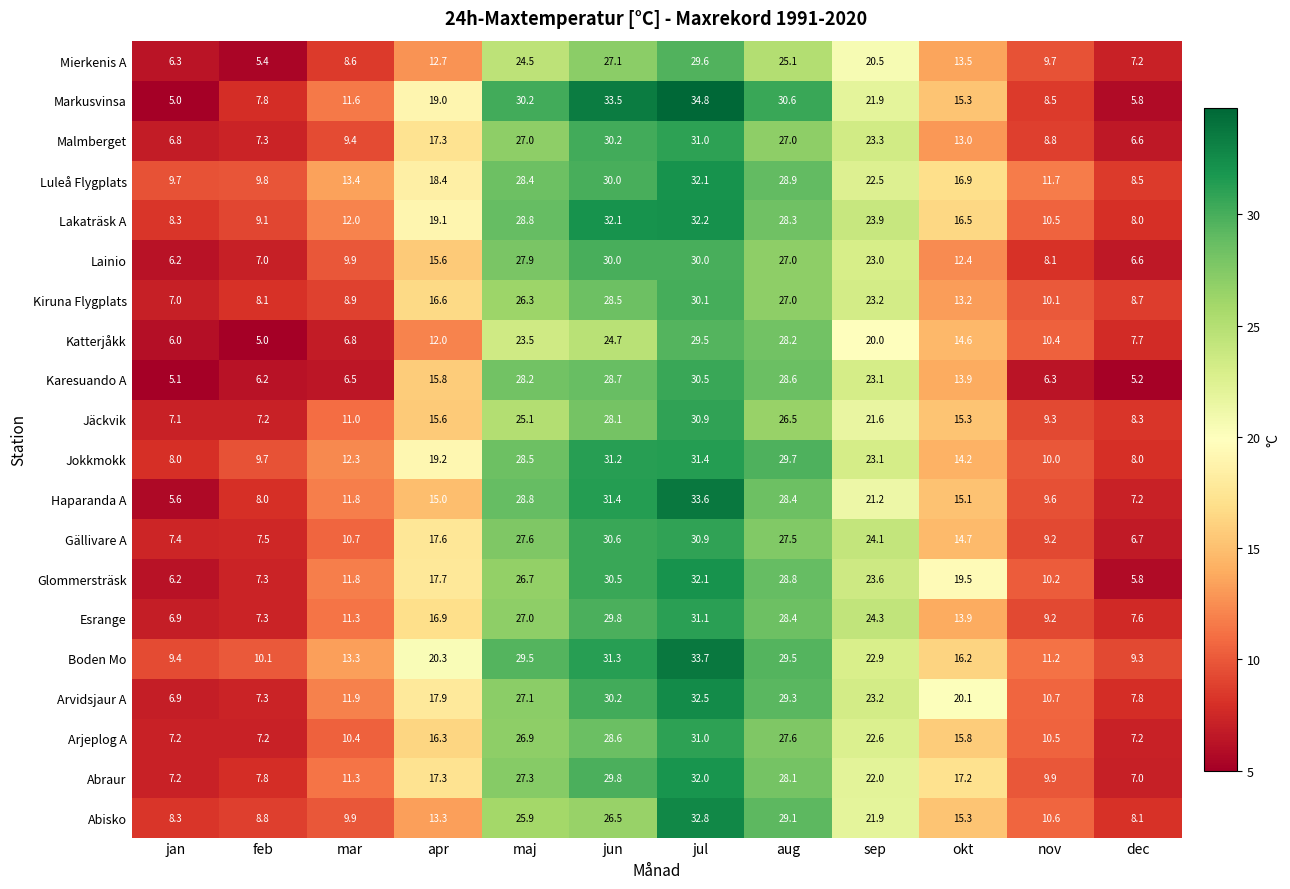

Read the Abraur value at feb.

7.8